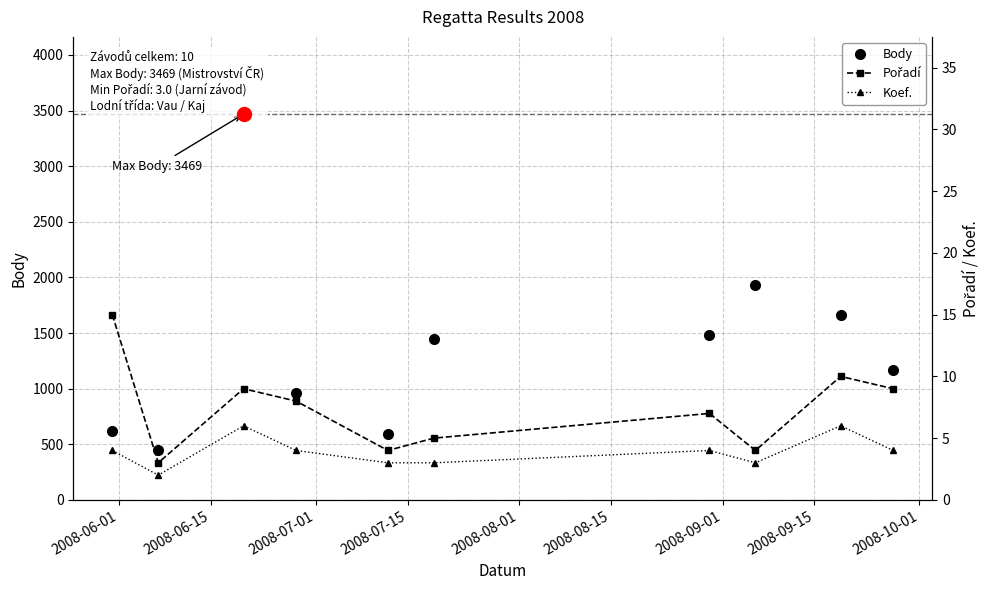

What is the minimum value for Body?

452